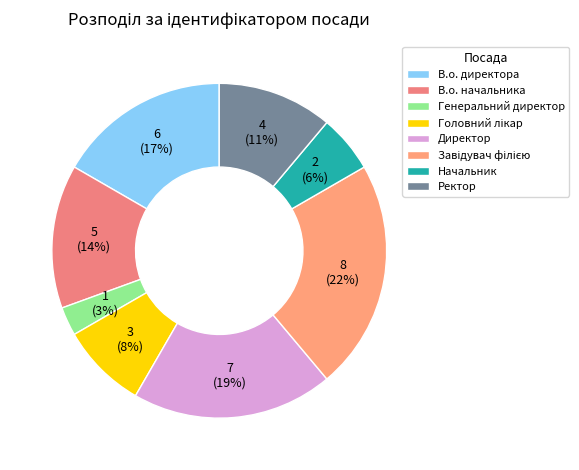

To the nearest percent, what portion does В.о. начальника represent?

14%